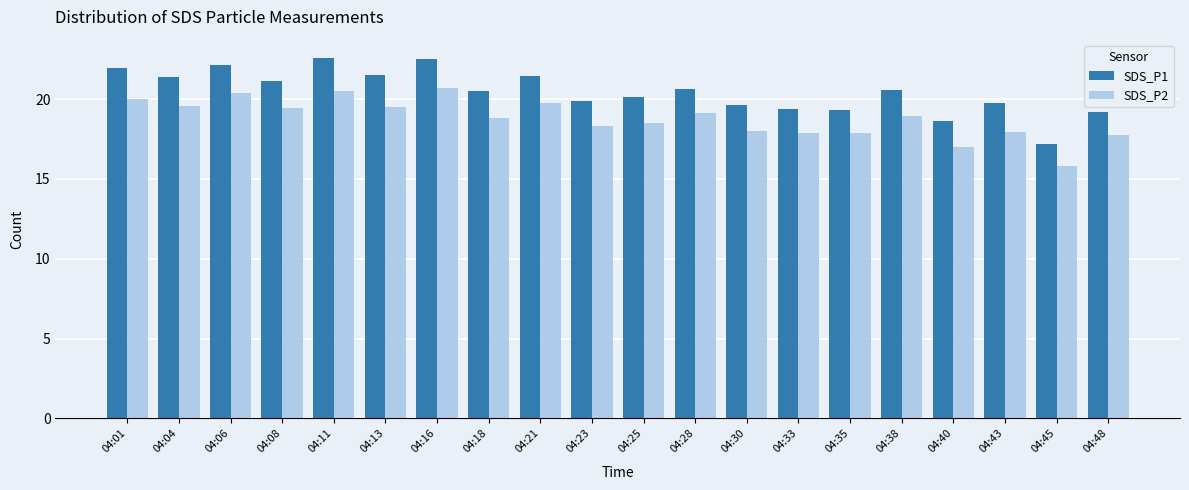

True or false: SDS_P1 has a value of 29.5 at 04:04.

False